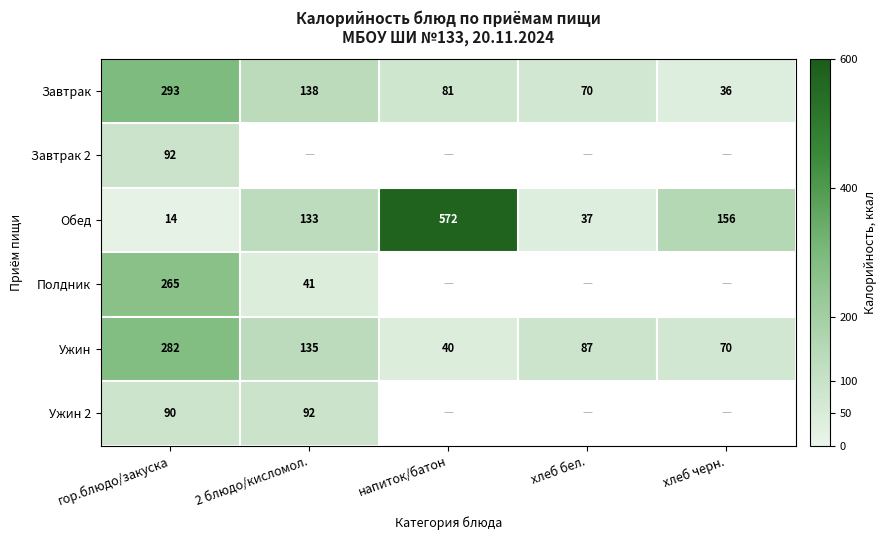

The Обед series shows 57 at хлеб бел.. True or false?

False